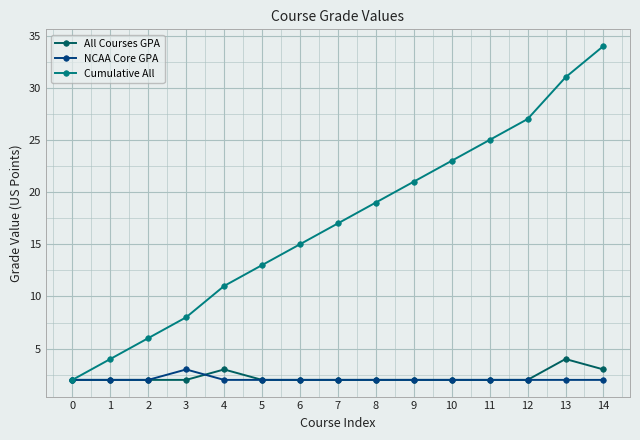

Which series has the largest range (max minus min)?

Cumulative All